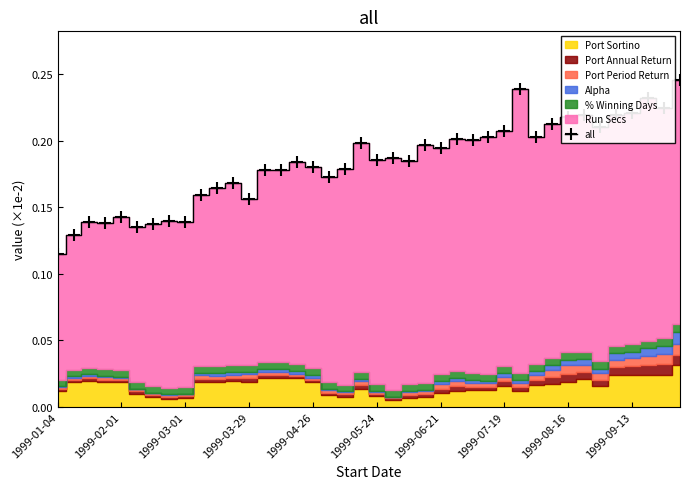

At which label is the value closest to 0?

1999-01-04